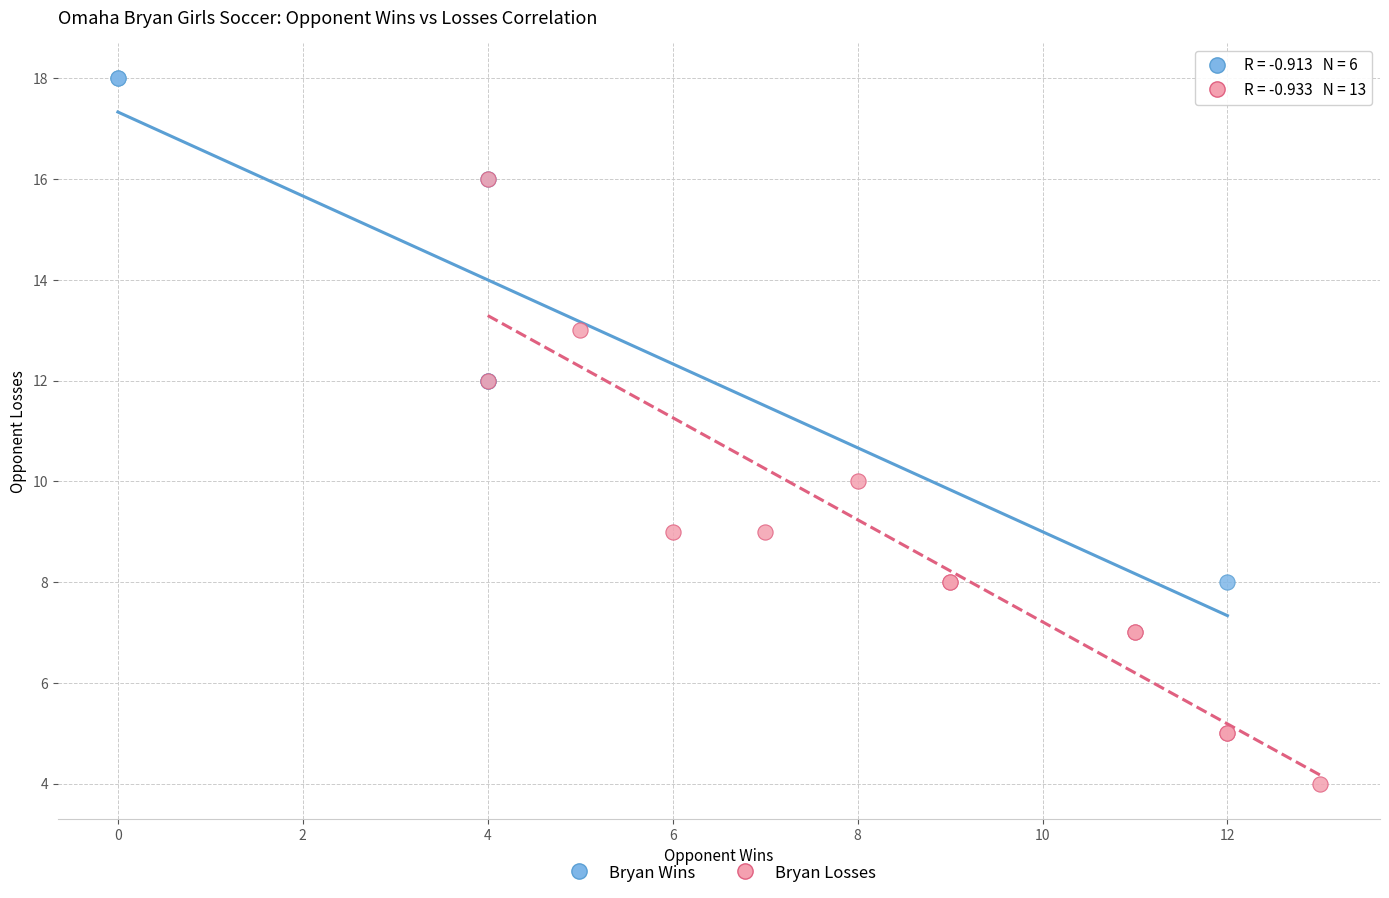

Which series reaches the minimum Y coordinate?

Bryan Losses